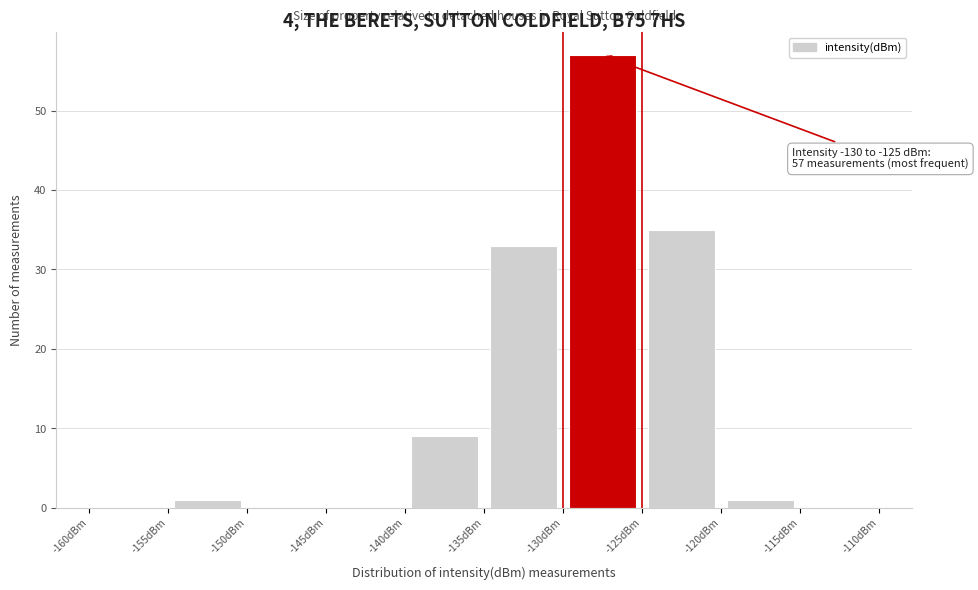

Over which range of the x-axis is the bar tallest?

-130 to -125